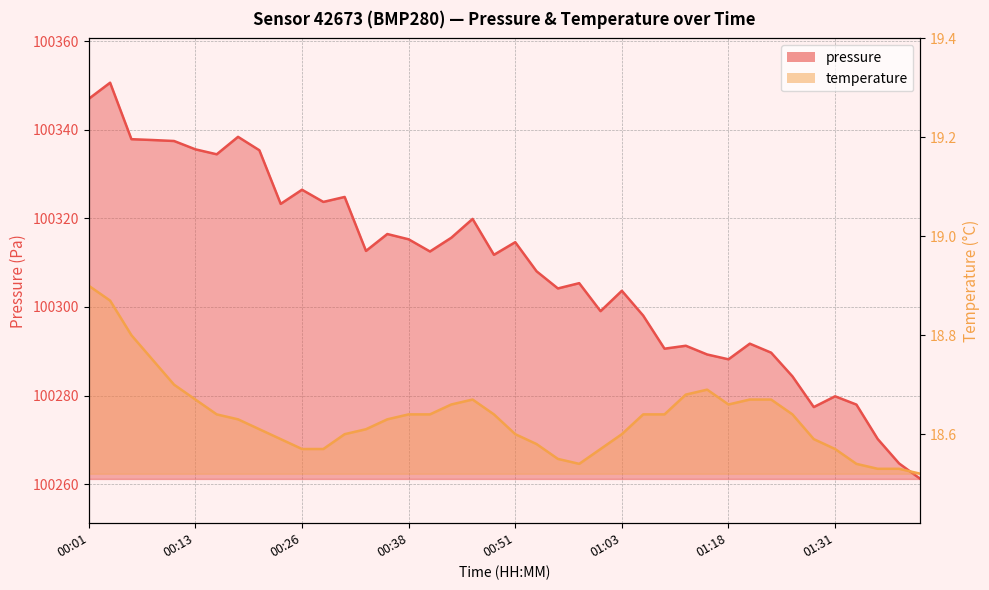

Where does the pressure series first go above 100312?

00:01